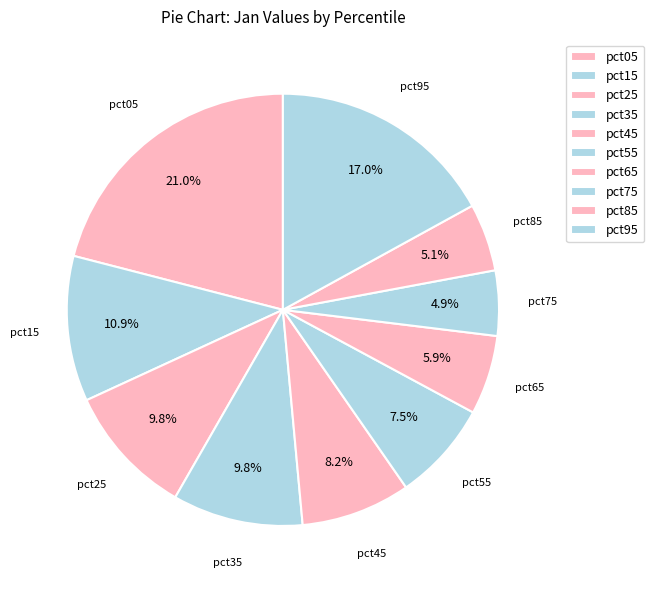

Combined, what portion of the pie is pct05 and pct55?

28.5%